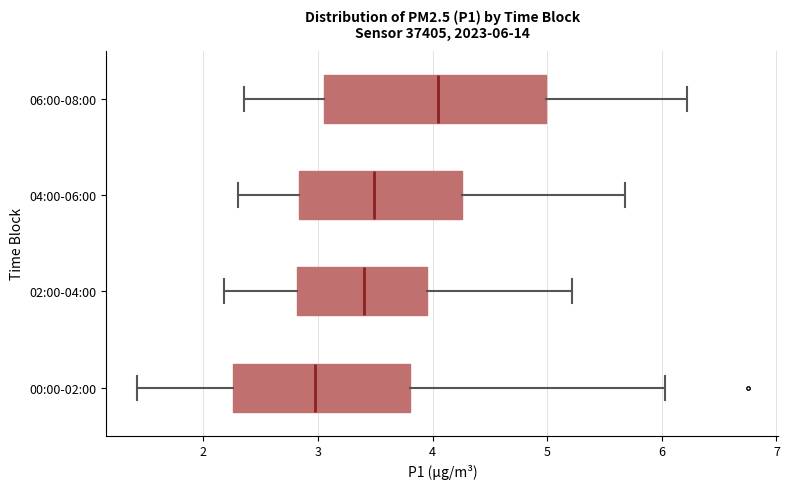

Comparing the boxes themselves (not the whiskers), which one is the widest?

06:00-08:00